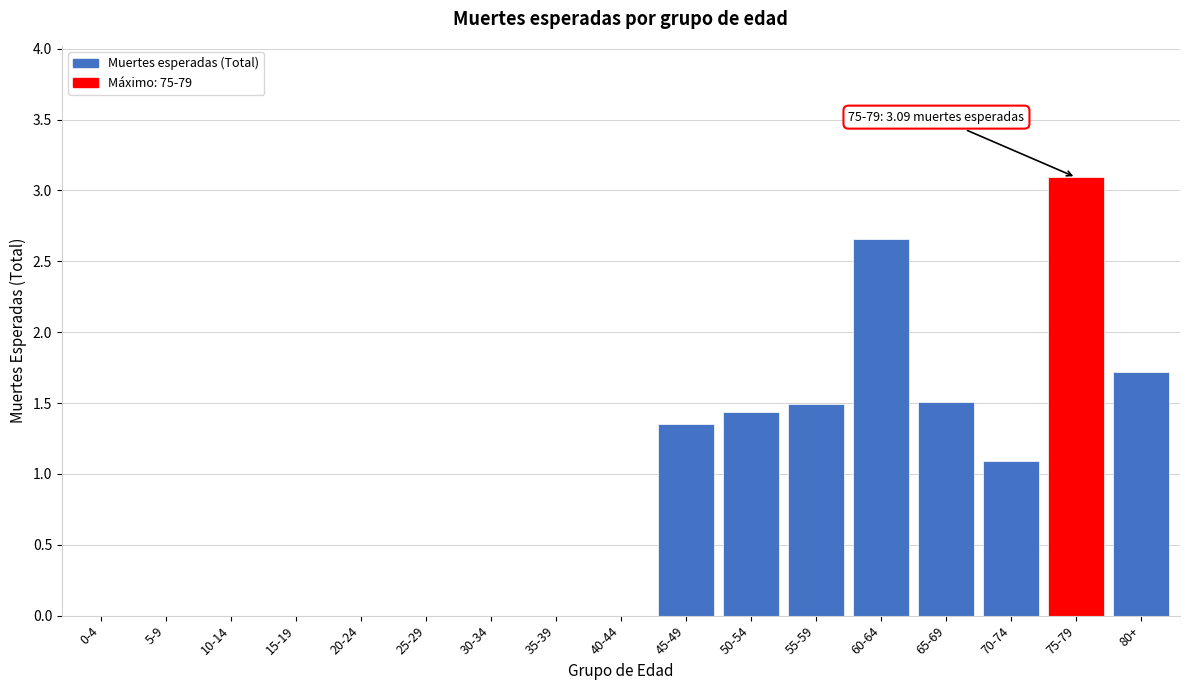

Which has a higher value, 70-74 or 45-49?

45-49